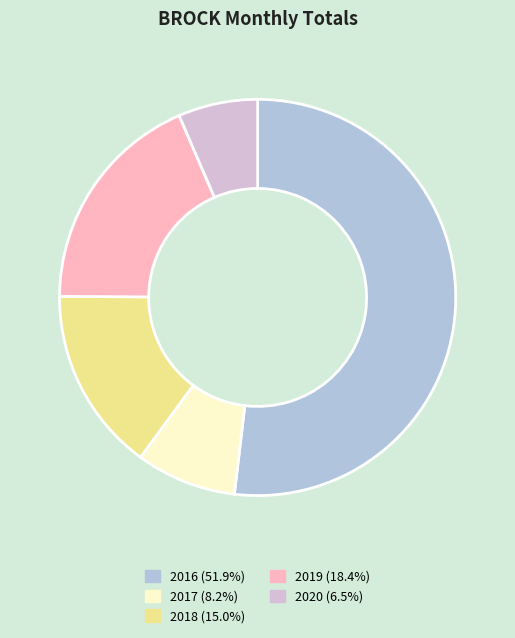

Approximately how many times larger is the value at 2016 (51.9%) compared to 2018 (15.0%)?

3.5